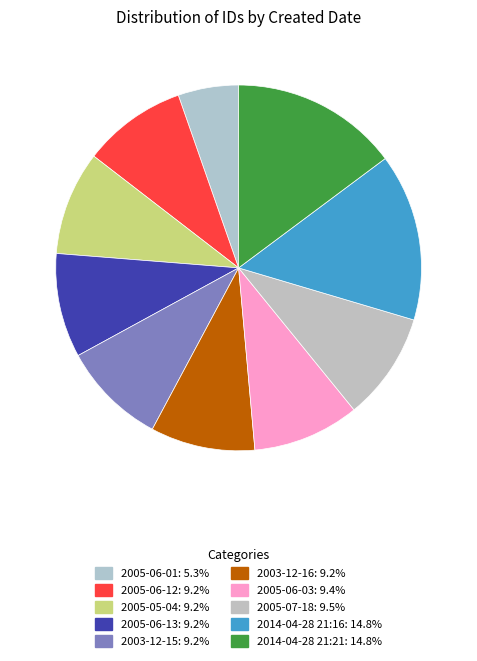

Does any single category account for the majority?

No